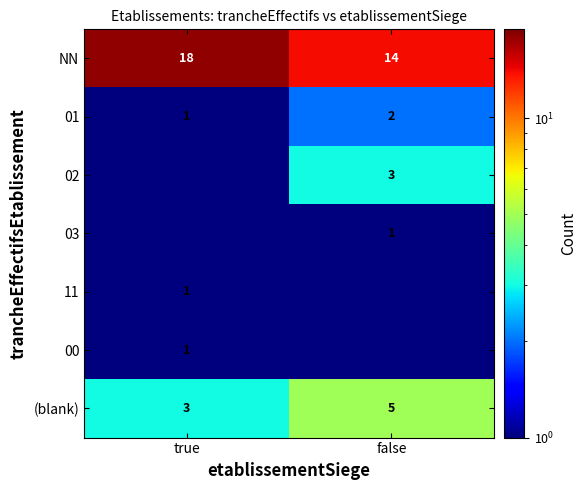

Is the value of NN at false greater than the value of 03 at false?

Yes